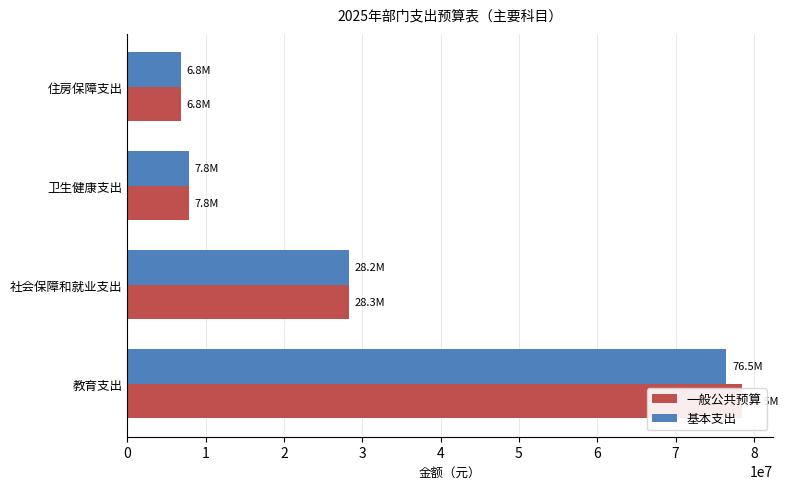

What is the sum of the 基本支出 values at 2 and 0?

84321279.2